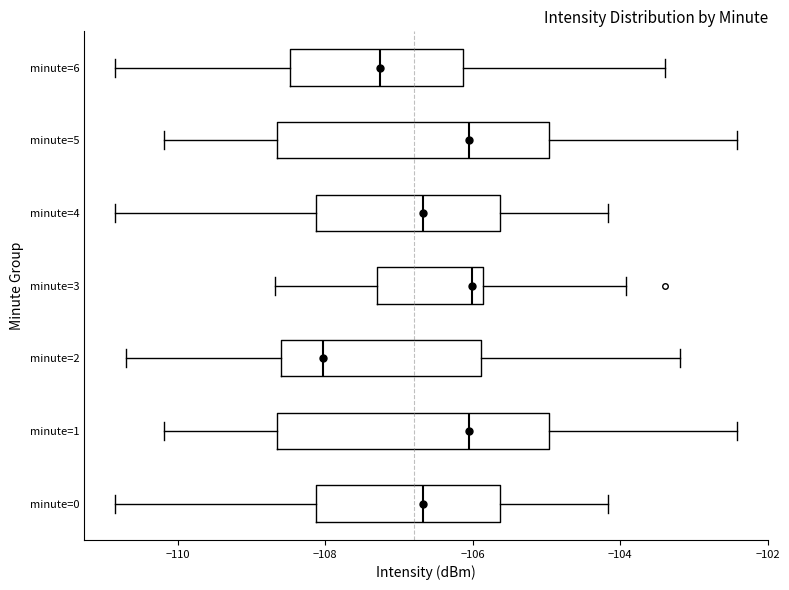

Where does the median line of the box for minute=0 sit on the x-axis? The values are not printed on the chart, so give them approximately, as read against the axis.

-106.6